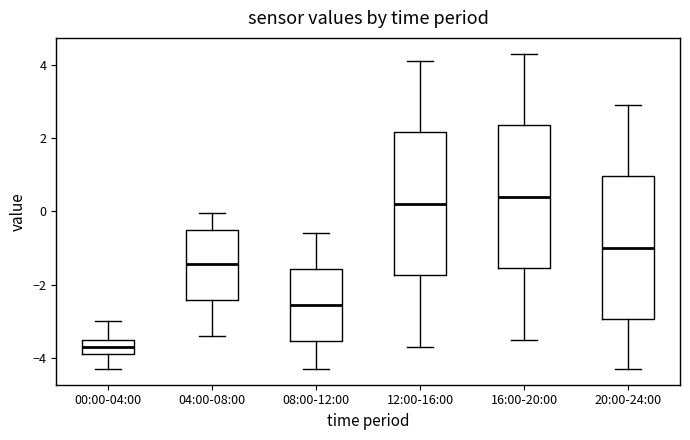

Reading left to right, transcribe this box plot: for each box, give where its median line is, the range the box spans, and where its two whiskers end, as read against the y-axis. The values are not printed on the chart, so give them approximately, as read against the axis.

00:00-04:00: median -3.6, box -3.8 to -3.4, whiskers -4.2 to -3.0
04:00-08:00: median -1.4, box -2.4 to -0.4, whiskers -3.4 to 0.0
08:00-12:00: median -2.6, box -3.6 to -1.6, whiskers -4.2 to -0.6
12:00-16:00: median 0.2, box -1.8 to 2.2, whiskers -3.6 to 4.2
16:00-20:00: median 0.4, box -1.6 to 2.4, whiskers -3.4 to 4.4
20:00-24:00: median -1.0, box -3.0 to 1.0, whiskers -4.2 to 3.0